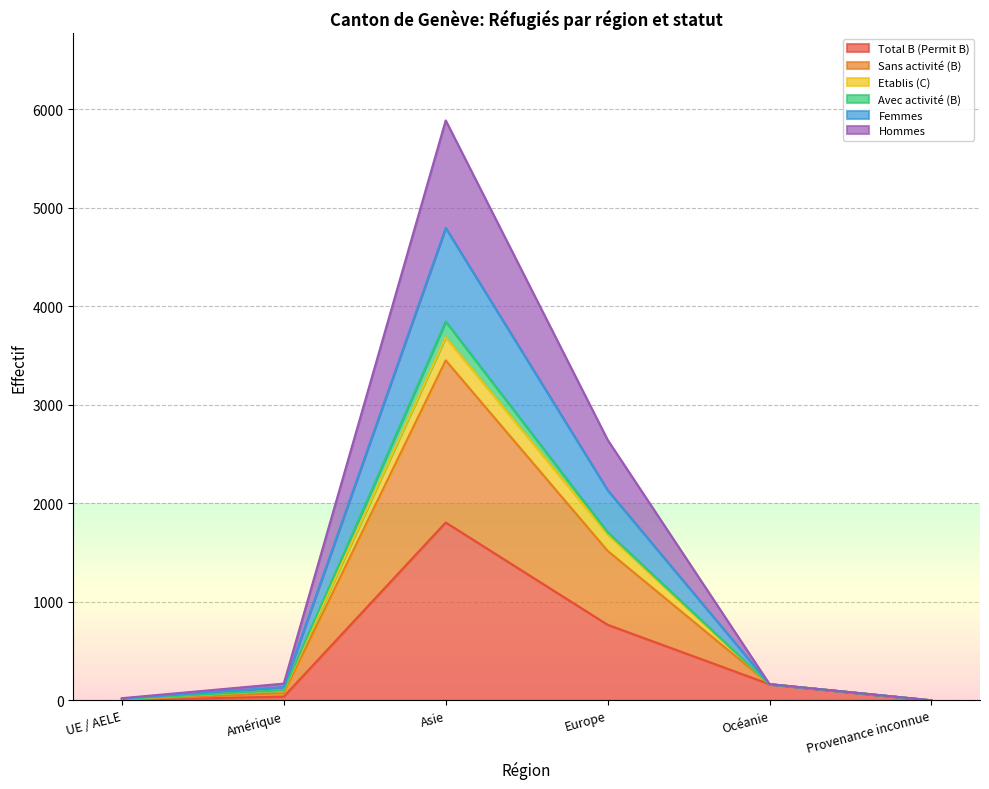

The Total B (Permit B) series shows 1805 at Asie. True or false?

True